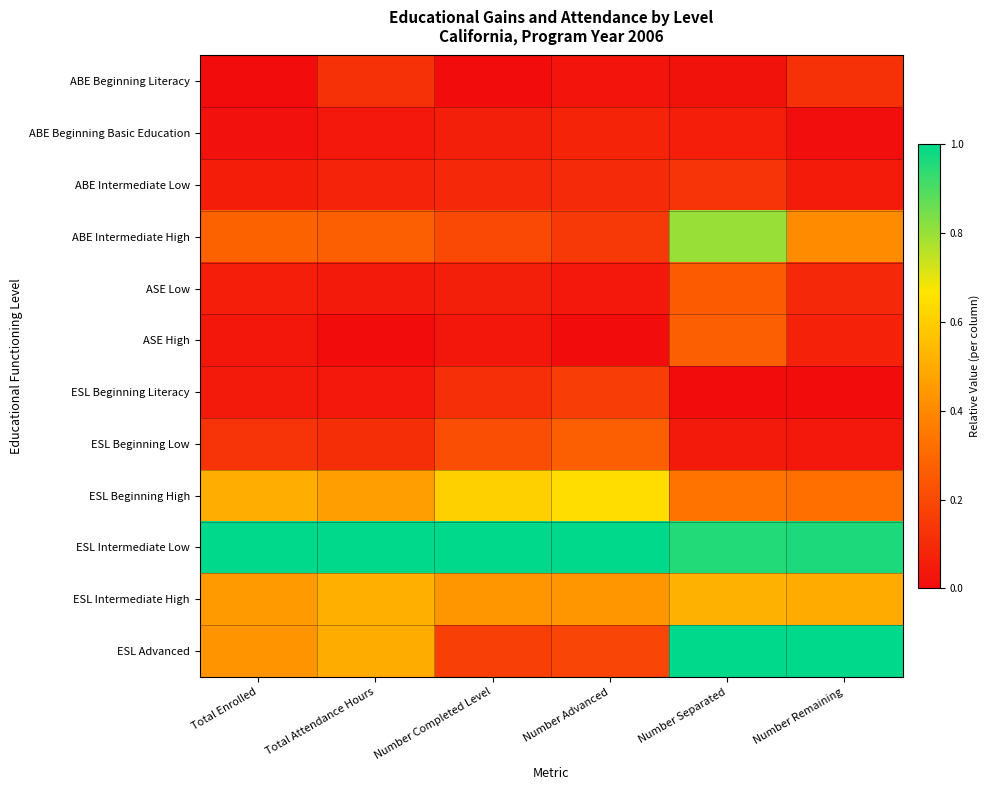

Reading right to left, transcribe all the data shown in this chart.

ABE Beginning Literacy: Number Remaining=0.1	Number Separated=0.0	Number Advanced=0.0	Number Completed Level=0.0	Total Attendance Hours=0.1	Total Enrolled=0.0
ABE Beginning Basic Education: Number Remaining=0.0	Number Separated=0.1	Number Advanced=0.1	Number Completed Level=0.1	Total Attendance Hours=0.0	Total Enrolled=0.0
ABE Intermediate Low: Number Remaining=0.0	Number Separated=0.1	Number Advanced=0.1	Number Completed Level=0.1	Total Attendance Hours=0.1	Total Enrolled=0.1
ABE Intermediate High: Number Remaining=0.4	Number Separated=0.8	Number Advanced=0.1	Number Completed Level=0.2	Total Attendance Hours=0.3	Total Enrolled=0.3
ASE Low: Number Remaining=0.1	Number Separated=0.3	Number Advanced=0.0	Number Completed Level=0.1	Total Attendance Hours=0.0	Total Enrolled=0.1
ASE High: Number Remaining=0.1	Number Separated=0.3	Number Advanced=0.0	Number Completed Level=0.0	Total Attendance Hours=0.0	Total Enrolled=0.0
ESL Beginning Literacy: Number Remaining=0.0	Number Separated=0.0	Number Advanced=0.2	Number Completed Level=0.1	Total Attendance Hours=0.0	Total Enrolled=0.0
ESL Beginning Low: Number Remaining=0.0	Number Separated=0.0	Number Advanced=0.3	Number Completed Level=0.2	Total Attendance Hours=0.1	Total Enrolled=0.1
ESL Beginning High: Number Remaining=0.3	Number Separated=0.3	Number Advanced=0.6	Number Completed Level=0.6	Total Attendance Hours=0.5	Total Enrolled=0.5
ESL Intermediate Low: Number Remaining=1.0	Number Separated=1.0	Number Advanced=1.0	Number Completed Level=1.0	Total Attendance Hours=1.0	Total Enrolled=1.0
ESL Intermediate High: Number Remaining=0.5	Number Separated=0.5	Number Advanced=0.4	Number Completed Level=0.4	Total Attendance Hours=0.5	Total Enrolled=0.4
ESL Advanced: Number Remaining=1.0	Number Separated=1.0	Number Advanced=0.2	Number Completed Level=0.2	Total Attendance Hours=0.5	Total Enrolled=0.4